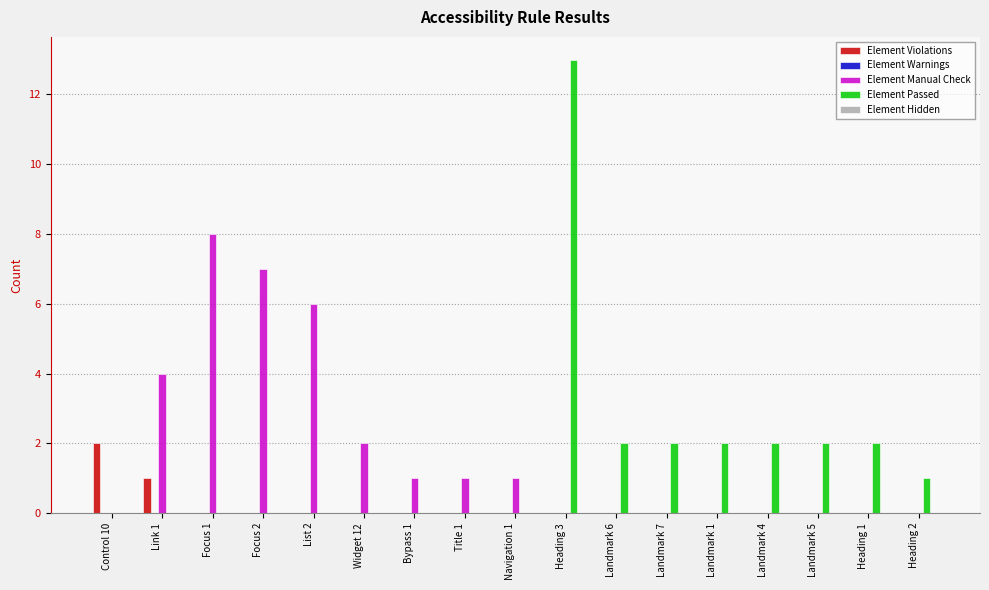

Which label corresponds to the largest value in the chart?

Heading 3